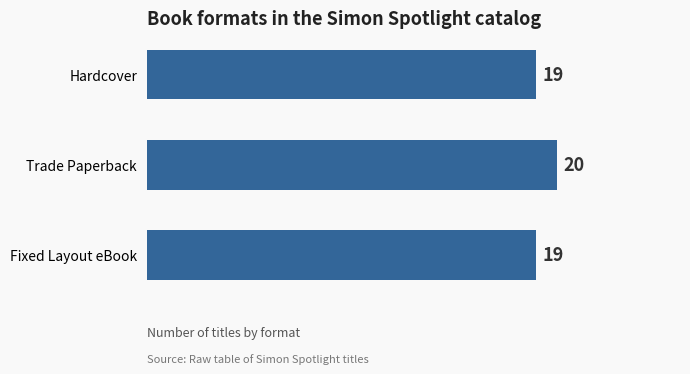

How many values exceed 19?

1